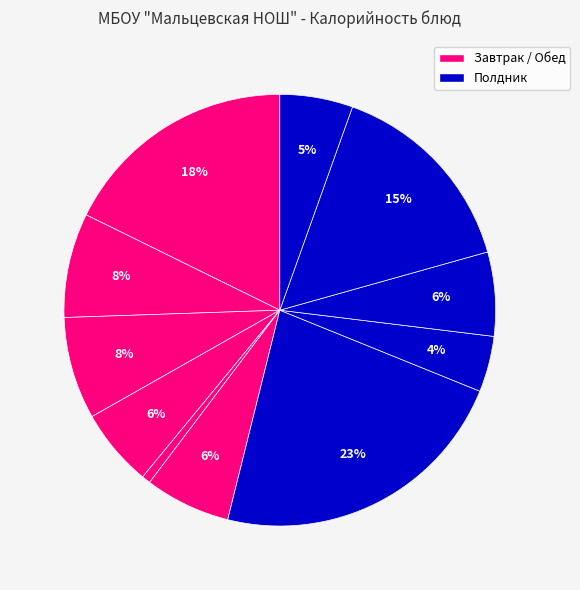

Count the number of slices in the pie.

11